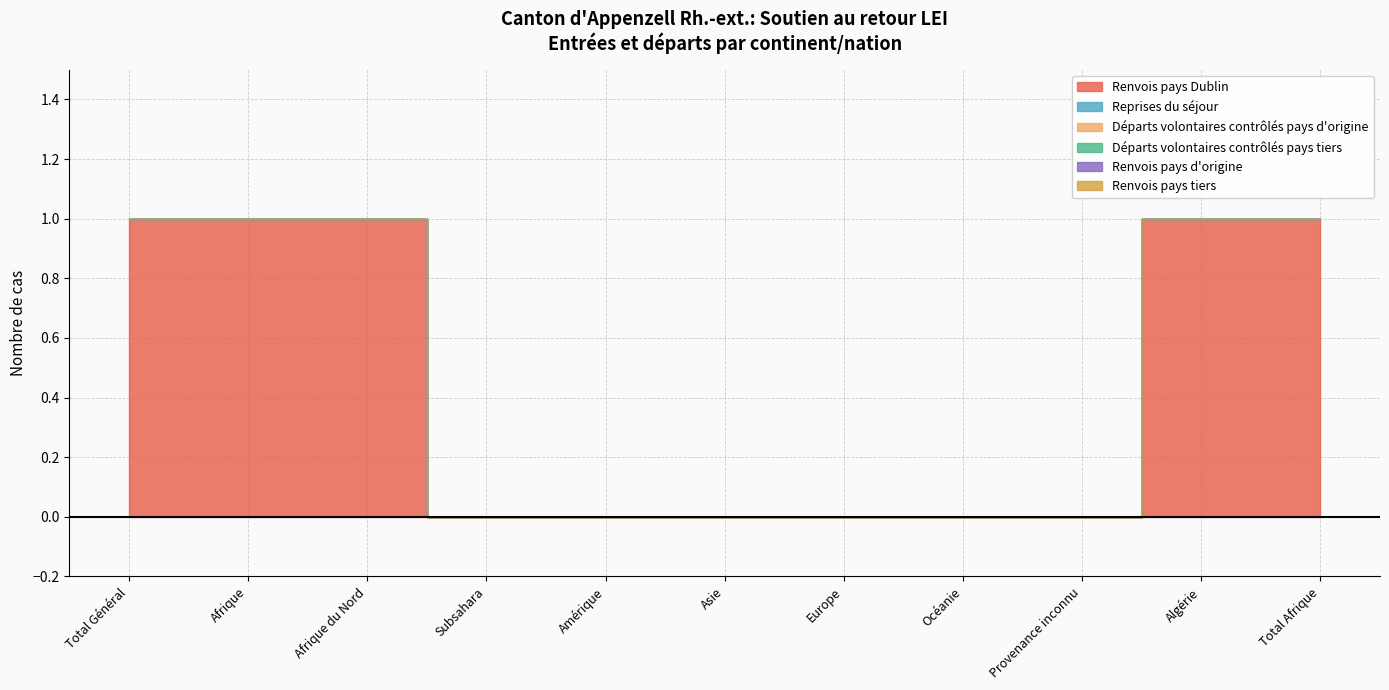

Rank the series by their maximum value, from highest to lowest.

Renvois pays Dublin, Reprises du séjour, Départs volontaires contrôlés pays d'origine, Départs volontaires contrôlés pays tiers, Renvois pays d'origine, Renvois pays tiers